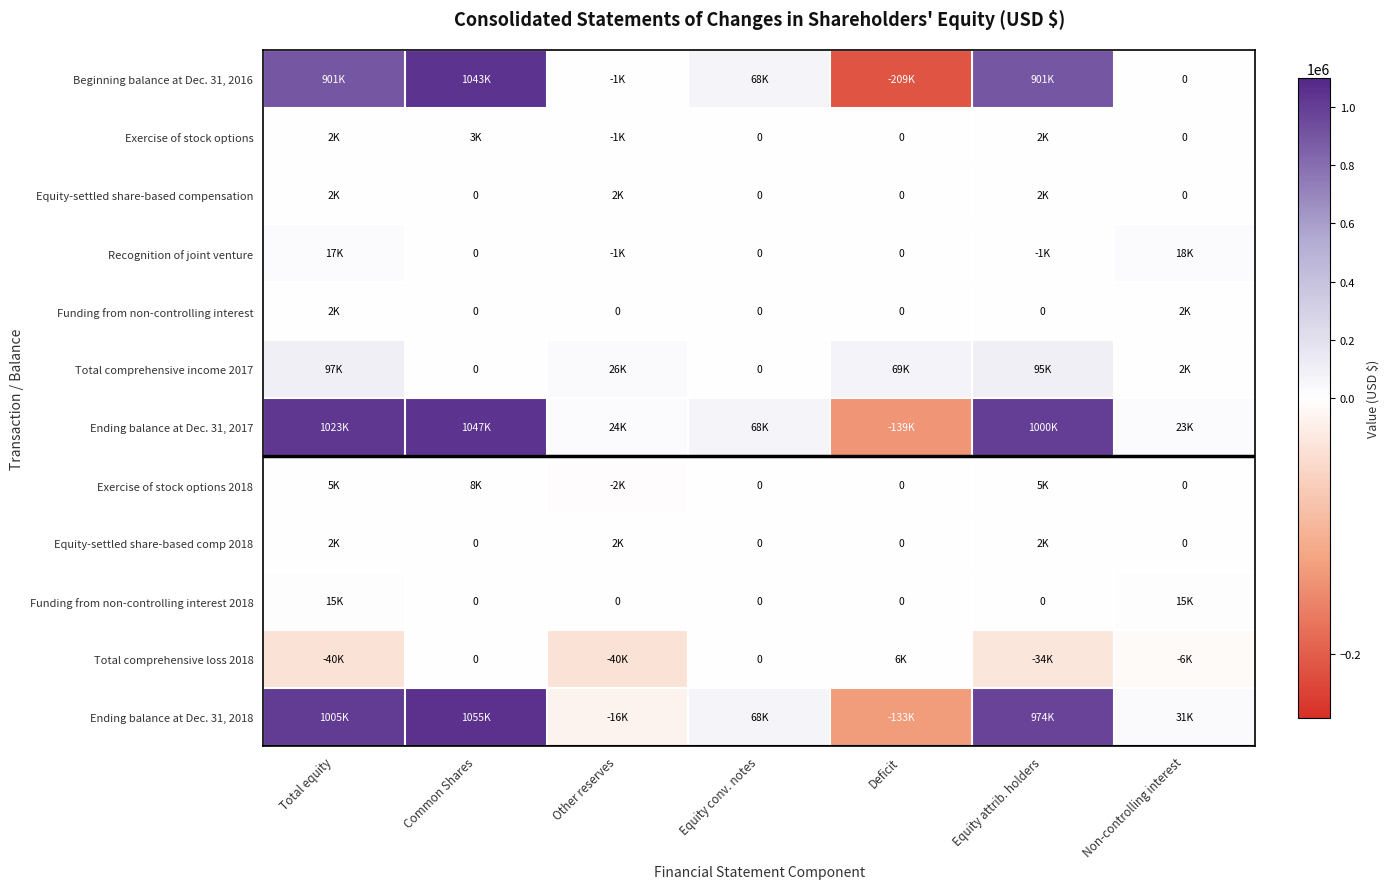

What is the greatest value displayed?

1055417